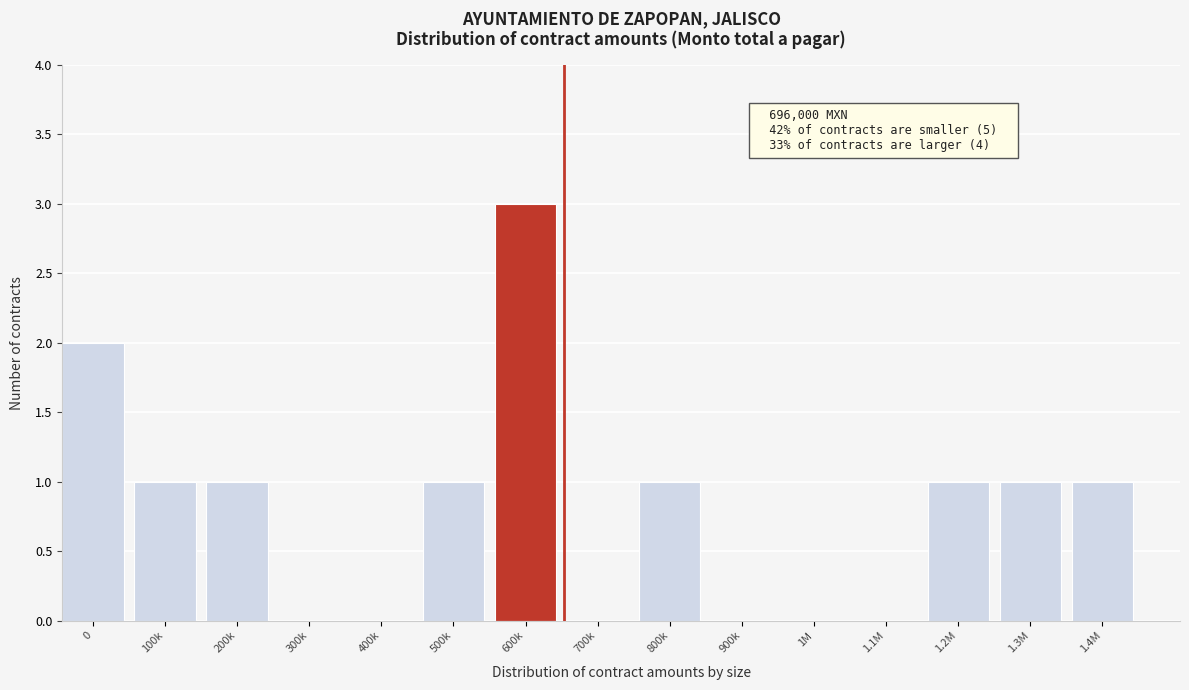

Reading left to right, extract all data points from this chart.

0=2	100k=1	200k=1	300k=0	400k=0	500k=1	600k=3	700k=0	800k=1	900k=0	1M=0	1.1M=0	1.2M=1	1.3M=1	1.4M=1